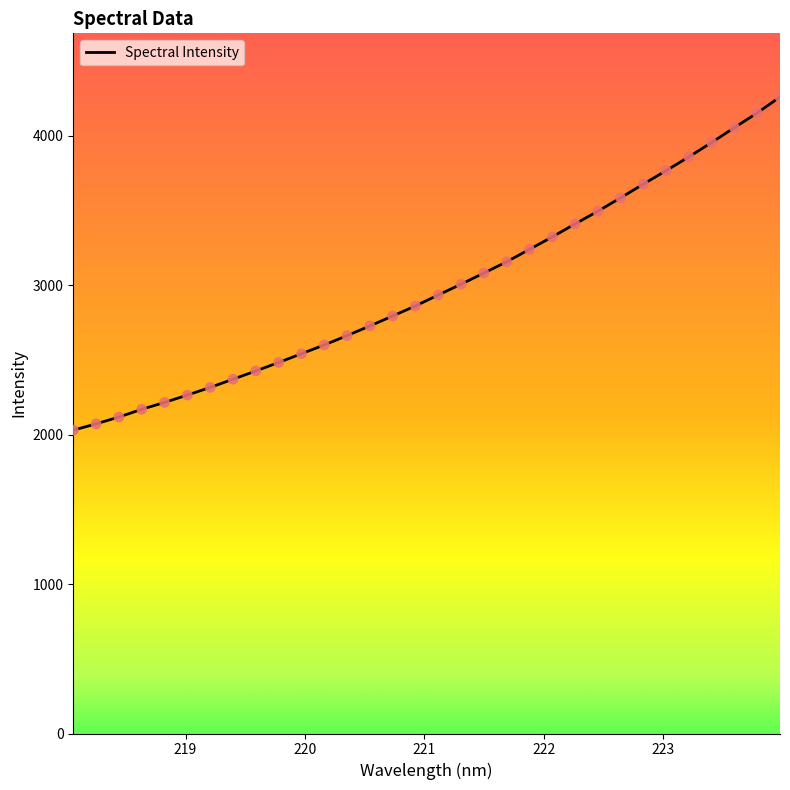

What is the difference between the maximum and minimum values?

2229.6